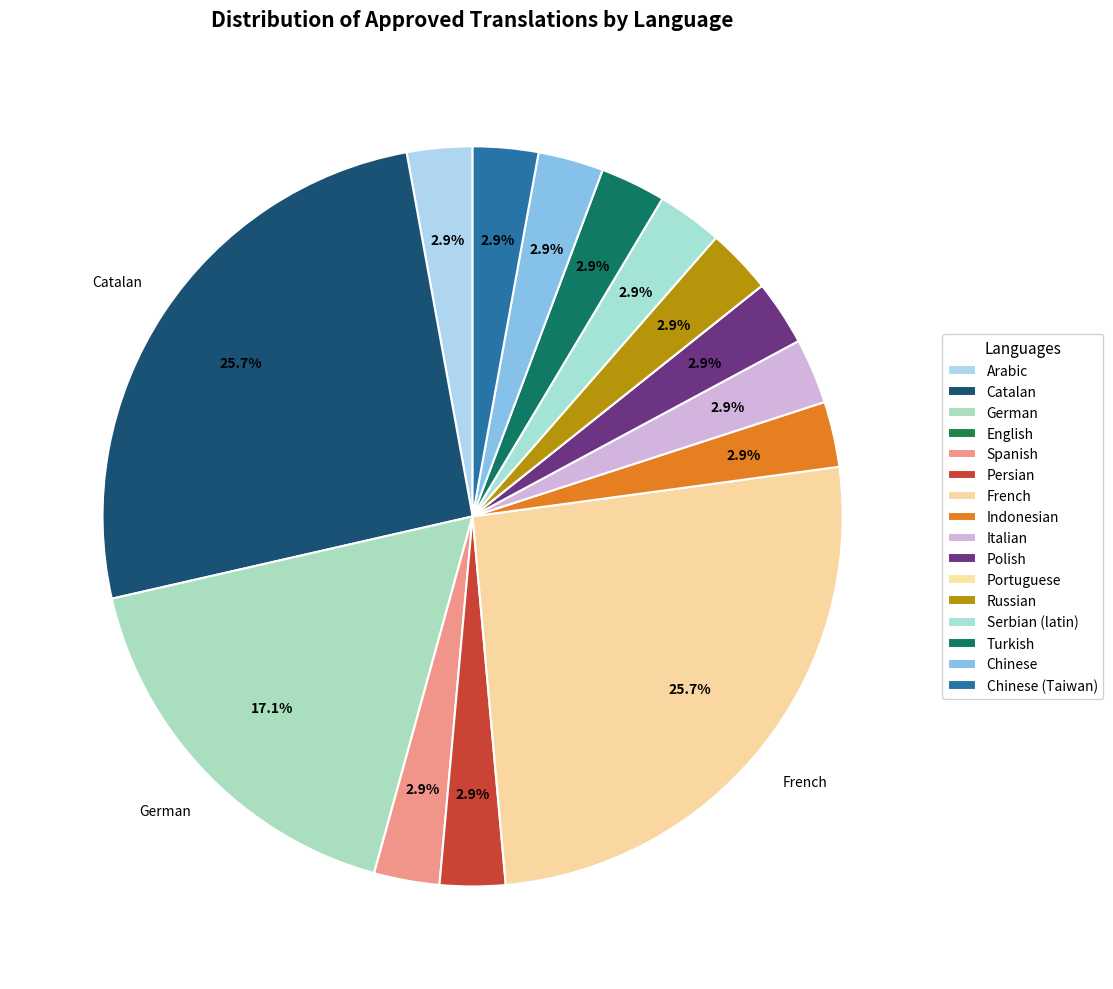

What is the largest slice in the pie chart?

Catalan